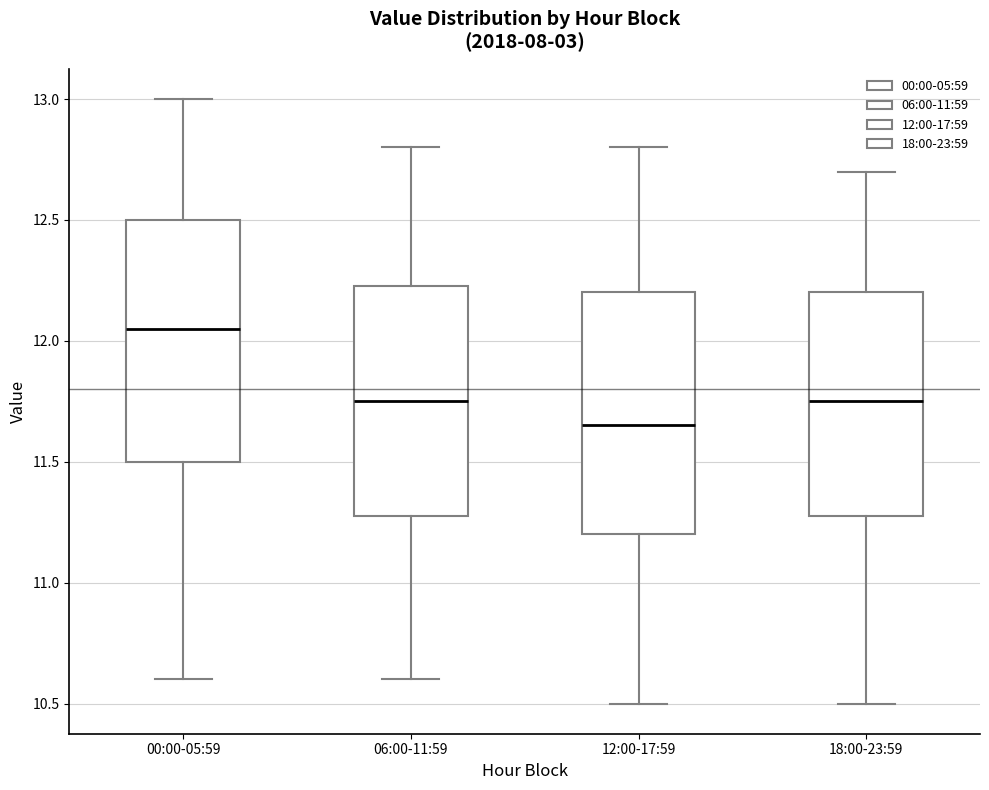

Which box's median line is the lowest?

12:00-17:59